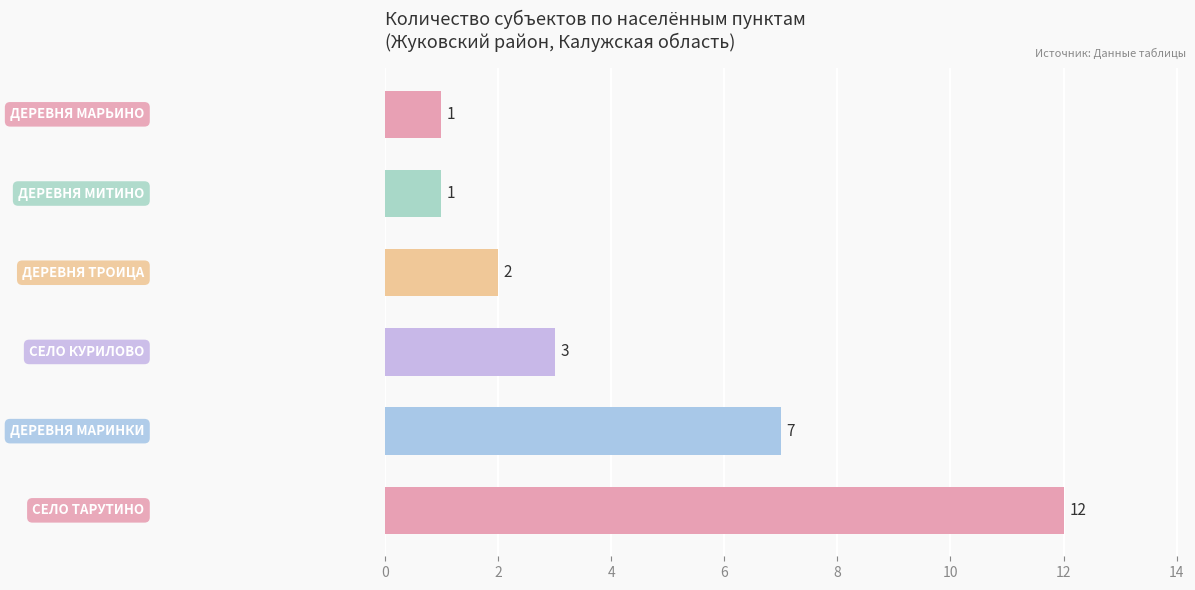

What is the difference between the maximum and minimum values?

11